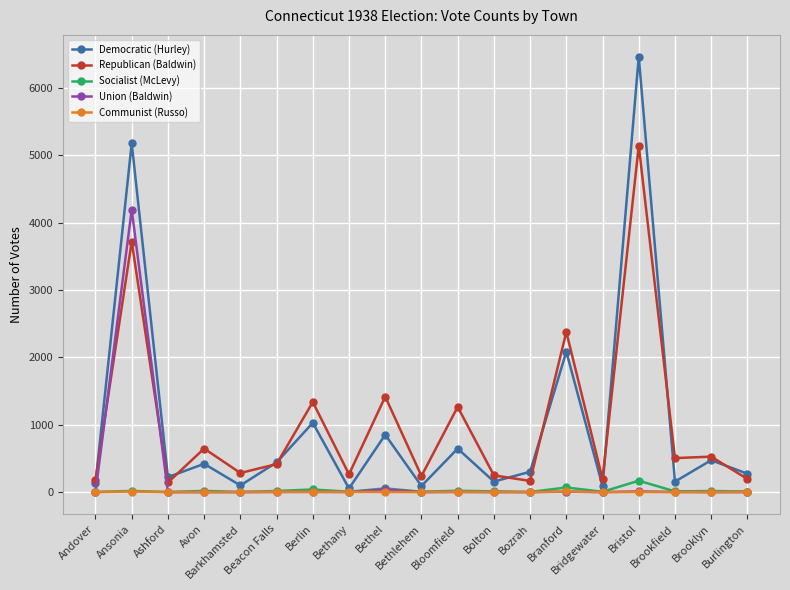

After their last crossing, which series has the higher values: Union (Baldwin) or Communist (Russo)?

Communist (Russo)